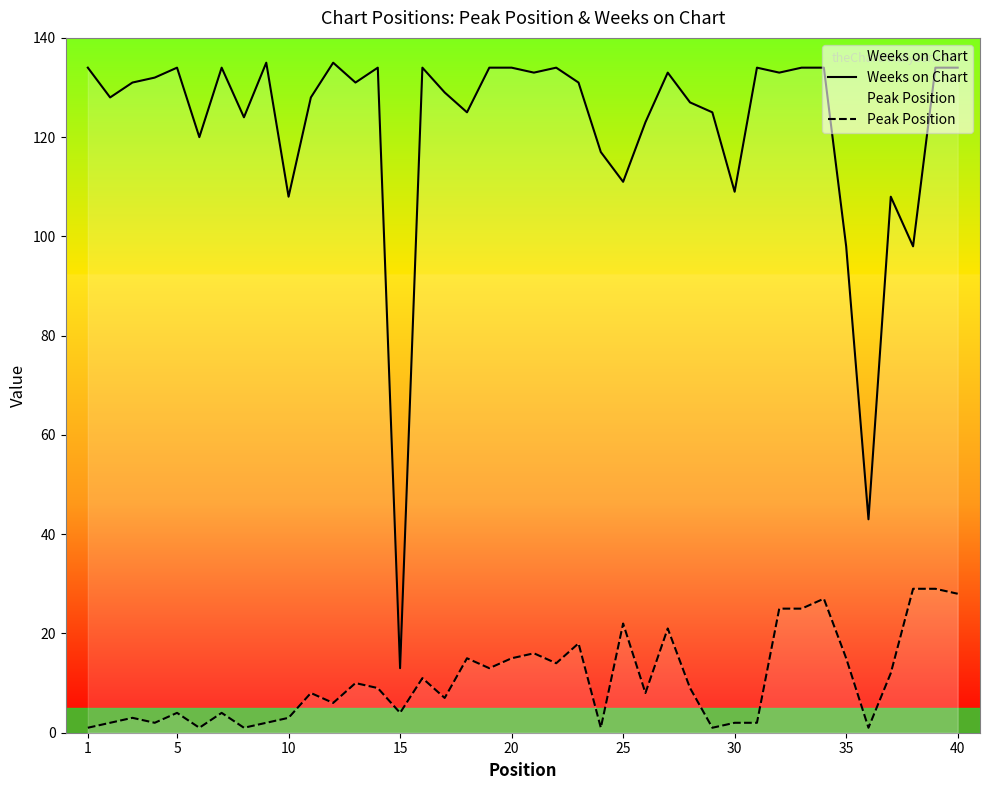

What is the value of the Peak Position point at the 17th from the left?

7